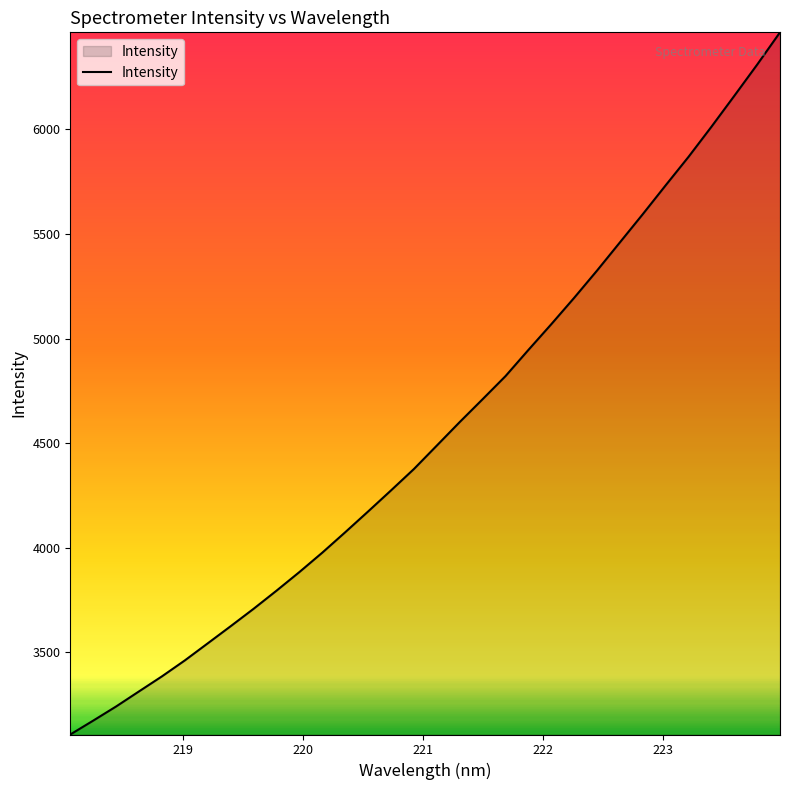

What is the difference between the maximum and minimum values?

3355.7